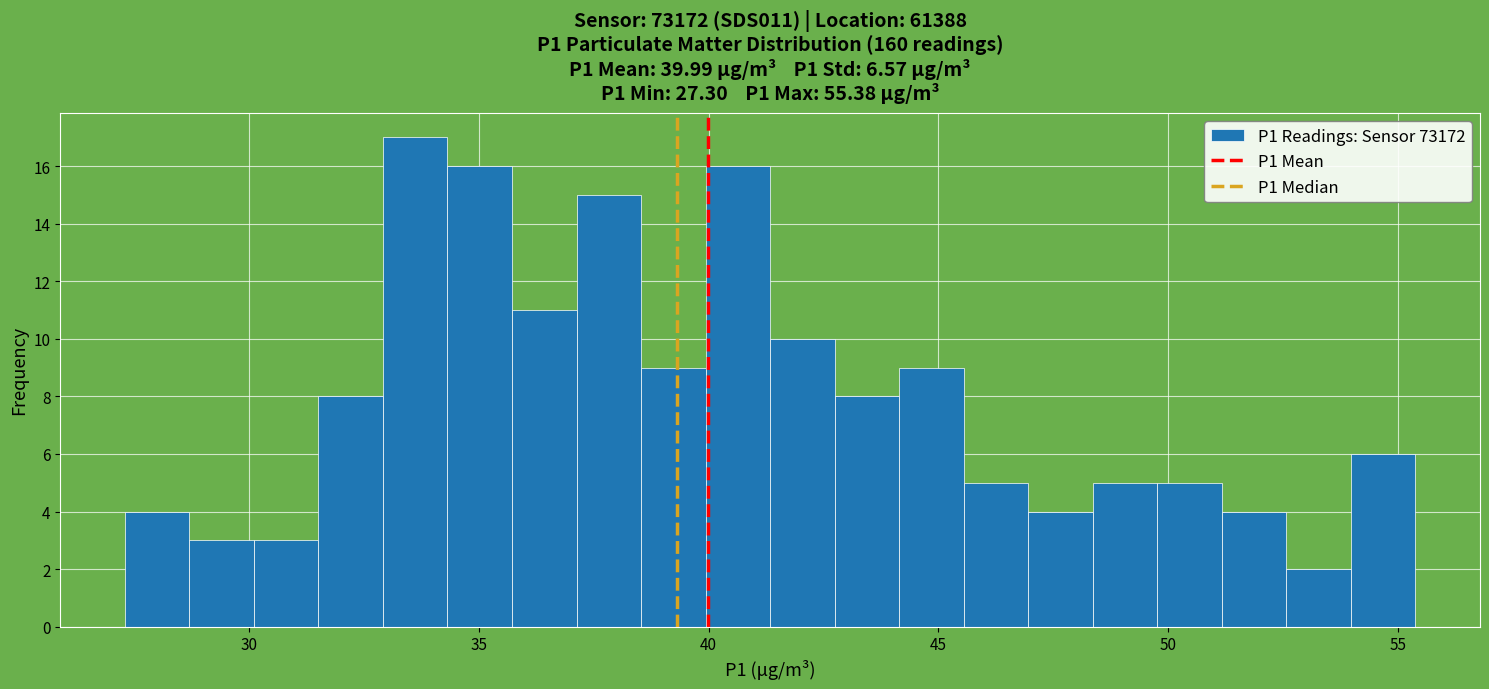

Around what value on the x-axis is the tallest bar? Give the approximate position of its centre, as read against the axis.

33.5